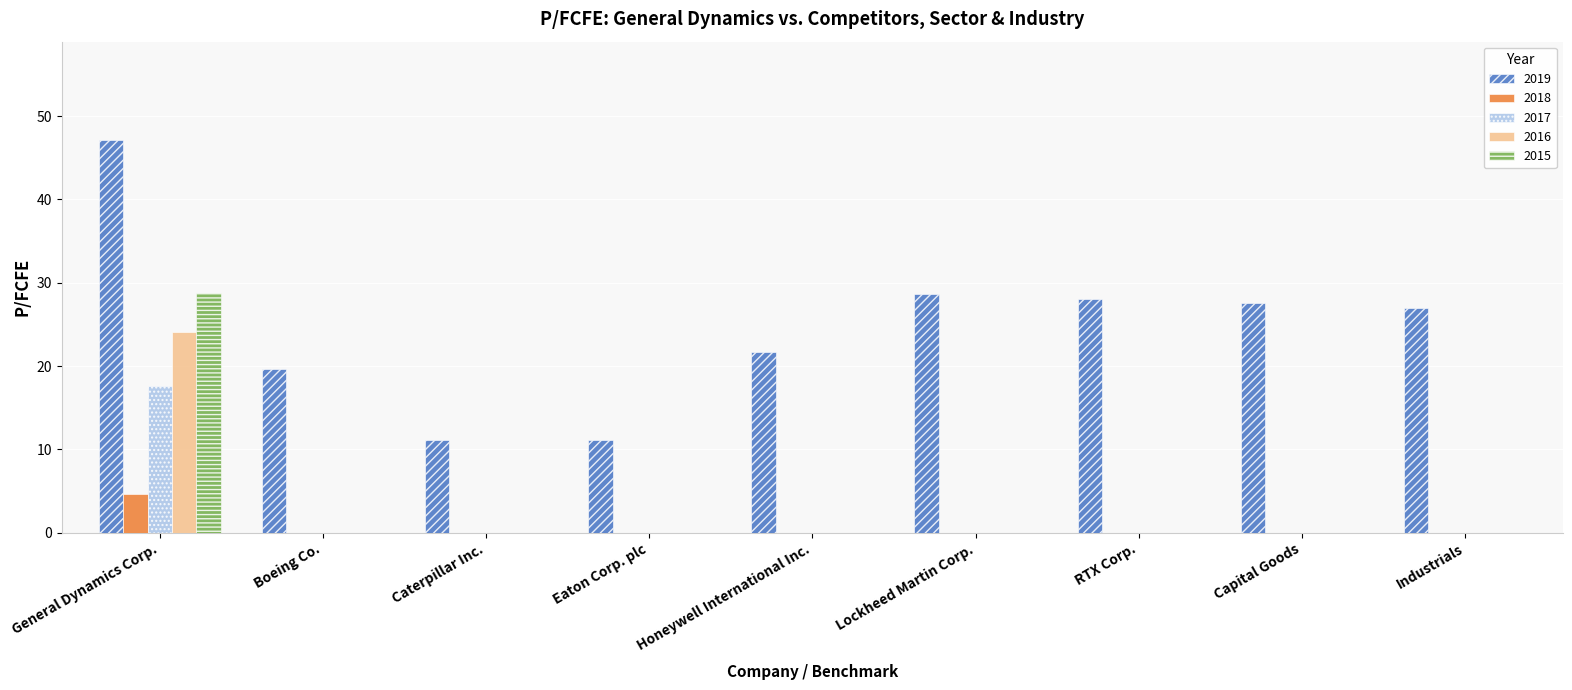

Where does the 2019 series first go above 26?

General Dynamics Corp.